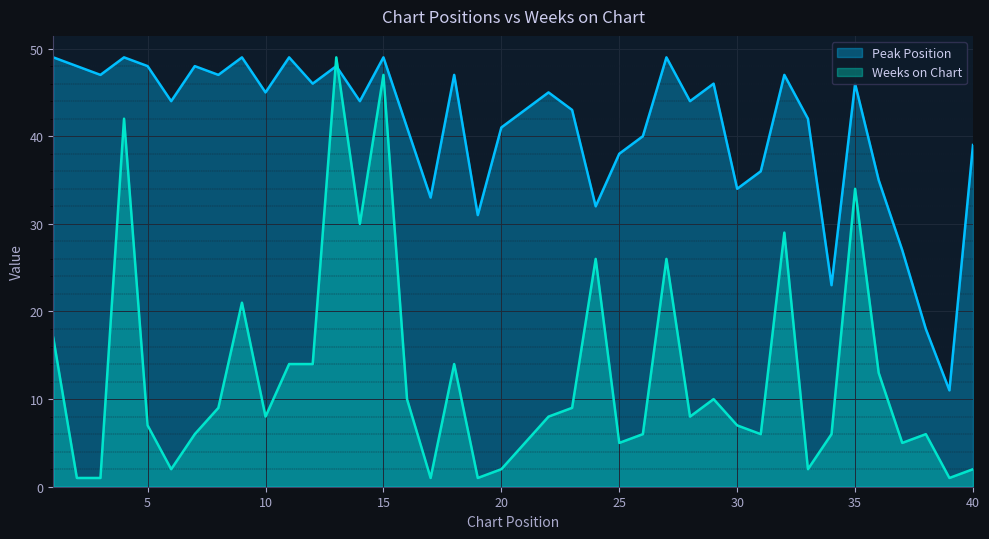

What is the smallest value displayed?

1